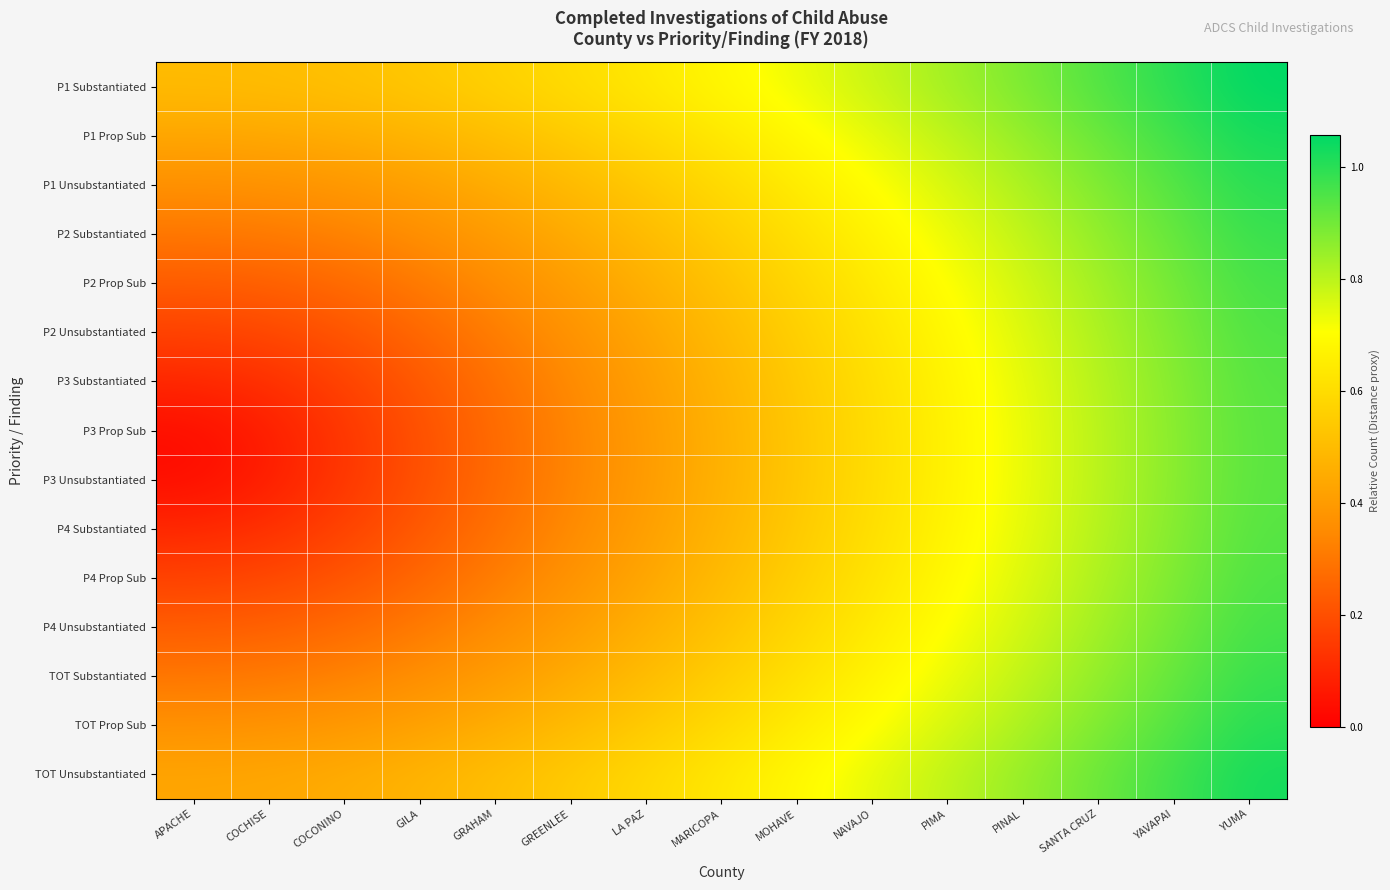

Reading right to left, extract all data points from this chart.

P1 Substantiated: YUMA=1.1	YAVAPAI=1.0	SANTA CRUZ=0.9	PINAL=0.9	PIMA=0.8	NAVAJO=0.8	MOHAVE=0.7	MARICOPA=0.7	LA PAZ=0.6	GREENLEE=0.6	GRAHAM=0.6	GILA=0.5	COCONINO=0.5	COCHISE=0.5	APACHE=0.5
P1 Prop Sub: YUMA=1.0	YAVAPAI=1.0	SANTA CRUZ=0.9	PINAL=0.9	PIMA=0.8	NAVAJO=0.7	MOHAVE=0.7	MARICOPA=0.6	LA PAZ=0.6	GREENLEE=0.5	GRAHAM=0.5	GILA=0.5	COCONINO=0.5	COCHISE=0.4	APACHE=0.4
P1 Unsubstantiated: YUMA=1.0	YAVAPAI=0.9	SANTA CRUZ=0.9	PINAL=0.8	PIMA=0.8	NAVAJO=0.7	MOHAVE=0.6	MARICOPA=0.6	LA PAZ=0.5	GREENLEE=0.5	GRAHAM=0.5	GILA=0.4	COCONINO=0.4	COCHISE=0.4	APACHE=0.4
P2 Substantiated: YUMA=1.0	YAVAPAI=0.9	SANTA CRUZ=0.9	PINAL=0.8	PIMA=0.7	NAVAJO=0.7	MOHAVE=0.6	MARICOPA=0.6	LA PAZ=0.5	GREENLEE=0.4	GRAHAM=0.4	GILA=0.4	COCONINO=0.3	COCHISE=0.3	APACHE=0.3
P2 Prop Sub: YUMA=1.0	YAVAPAI=0.9	SANTA CRUZ=0.8	PINAL=0.8	PIMA=0.7	NAVAJO=0.6	MOHAVE=0.6	MARICOPA=0.5	LA PAZ=0.5	GREENLEE=0.4	GRAHAM=0.4	GILA=0.3	COCONINO=0.3	COCHISE=0.2	APACHE=0.2
P2 Unsubstantiated: YUMA=0.9	YAVAPAI=0.9	SANTA CRUZ=0.8	PINAL=0.8	PIMA=0.7	NAVAJO=0.6	MOHAVE=0.6	MARICOPA=0.5	LA PAZ=0.4	GREENLEE=0.4	GRAHAM=0.3	GILA=0.3	COCONINO=0.2	COCHISE=0.2	APACHE=0.2
P3 Substantiated: YUMA=0.9	YAVAPAI=0.9	SANTA CRUZ=0.8	PINAL=0.7	PIMA=0.7	NAVAJO=0.6	MOHAVE=0.5	MARICOPA=0.5	LA PAZ=0.4	GREENLEE=0.3	GRAHAM=0.3	GILA=0.2	COCONINO=0.2	COCHISE=0.1	APACHE=0.1
P3 Prop Sub: YUMA=0.9	YAVAPAI=0.9	SANTA CRUZ=0.8	PINAL=0.7	PIMA=0.7	NAVAJO=0.6	MOHAVE=0.5	MARICOPA=0.5	LA PAZ=0.4	GREENLEE=0.3	GRAHAM=0.3	GILA=0.2	COCONINO=0.1	COCHISE=0.1	APACHE=0.0
P3 Unsubstantiated: YUMA=0.9	YAVAPAI=0.9	SANTA CRUZ=0.8	PINAL=0.7	PIMA=0.7	NAVAJO=0.6	MOHAVE=0.5	MARICOPA=0.5	LA PAZ=0.4	GREENLEE=0.3	GRAHAM=0.3	GILA=0.2	COCONINO=0.1	COCHISE=0.1	APACHE=0.0
P4 Substantiated: YUMA=0.9	YAVAPAI=0.9	SANTA CRUZ=0.8	PINAL=0.7	PIMA=0.7	NAVAJO=0.6	MOHAVE=0.5	MARICOPA=0.5	LA PAZ=0.4	GREENLEE=0.3	GRAHAM=0.3	GILA=0.2	COCONINO=0.2	COCHISE=0.1	APACHE=0.1
P4 Prop Sub: YUMA=0.9	YAVAPAI=0.9	SANTA CRUZ=0.8	PINAL=0.8	PIMA=0.7	NAVAJO=0.6	MOHAVE=0.6	MARICOPA=0.5	LA PAZ=0.4	GREENLEE=0.4	GRAHAM=0.3	GILA=0.3	COCONINO=0.2	COCHISE=0.2	APACHE=0.2
P4 Unsubstantiated: YUMA=1.0	YAVAPAI=0.9	SANTA CRUZ=0.8	PINAL=0.8	PIMA=0.7	NAVAJO=0.6	MOHAVE=0.6	MARICOPA=0.5	LA PAZ=0.5	GREENLEE=0.4	GRAHAM=0.4	GILA=0.3	COCONINO=0.3	COCHISE=0.2	APACHE=0.2
TOT Substantiated: YUMA=1.0	YAVAPAI=0.9	SANTA CRUZ=0.9	PINAL=0.8	PIMA=0.7	NAVAJO=0.7	MOHAVE=0.6	MARICOPA=0.6	LA PAZ=0.5	GREENLEE=0.4	GRAHAM=0.4	GILA=0.4	COCONINO=0.3	COCHISE=0.3	APACHE=0.3
TOT Prop Sub: YUMA=1.0	YAVAPAI=0.9	SANTA CRUZ=0.9	PINAL=0.8	PIMA=0.8	NAVAJO=0.7	MOHAVE=0.6	MARICOPA=0.6	LA PAZ=0.5	GREENLEE=0.5	GRAHAM=0.5	GILA=0.4	COCONINO=0.4	COCHISE=0.4	APACHE=0.4
TOT Unsubstantiated: YUMA=1.0	YAVAPAI=1.0	SANTA CRUZ=0.9	PINAL=0.9	PIMA=0.8	NAVAJO=0.7	MOHAVE=0.7	MARICOPA=0.6	LA PAZ=0.6	GREENLEE=0.5	GRAHAM=0.5	GILA=0.5	COCONINO=0.5	COCHISE=0.4	APACHE=0.4